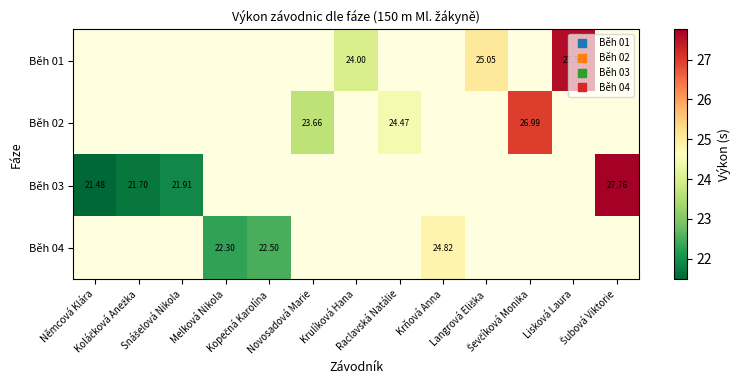

What is the highest value of the Běh 03 series?

27.8